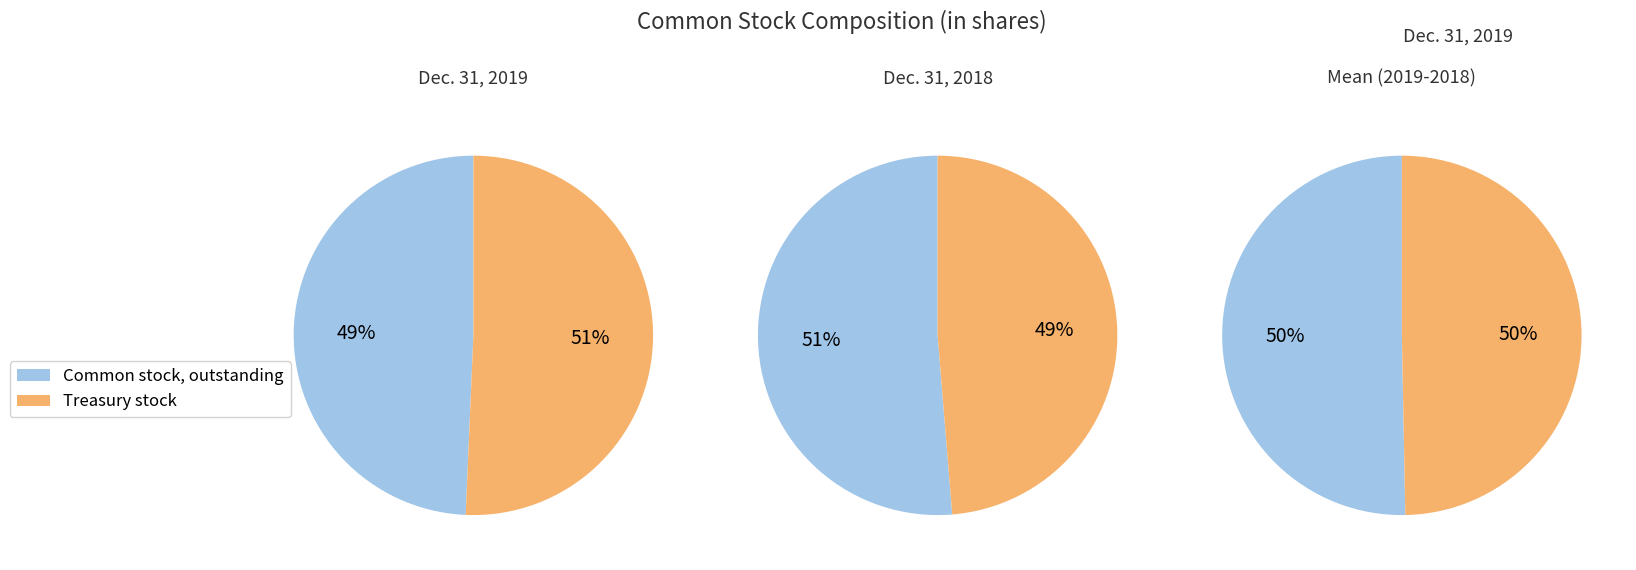

The Common stock, issued (in shares) slice represents 61% of the pie. True or false?

False